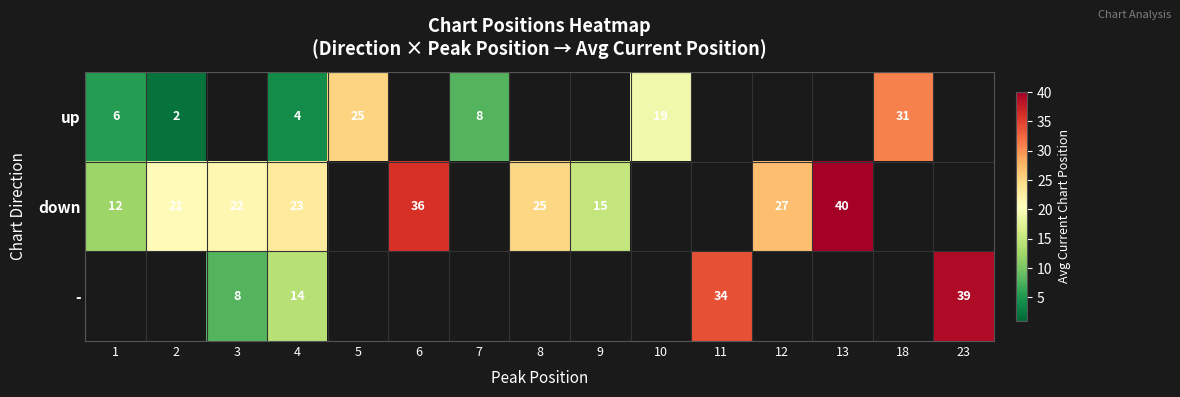

The value of up at 1 is 3.4. True or false?

False